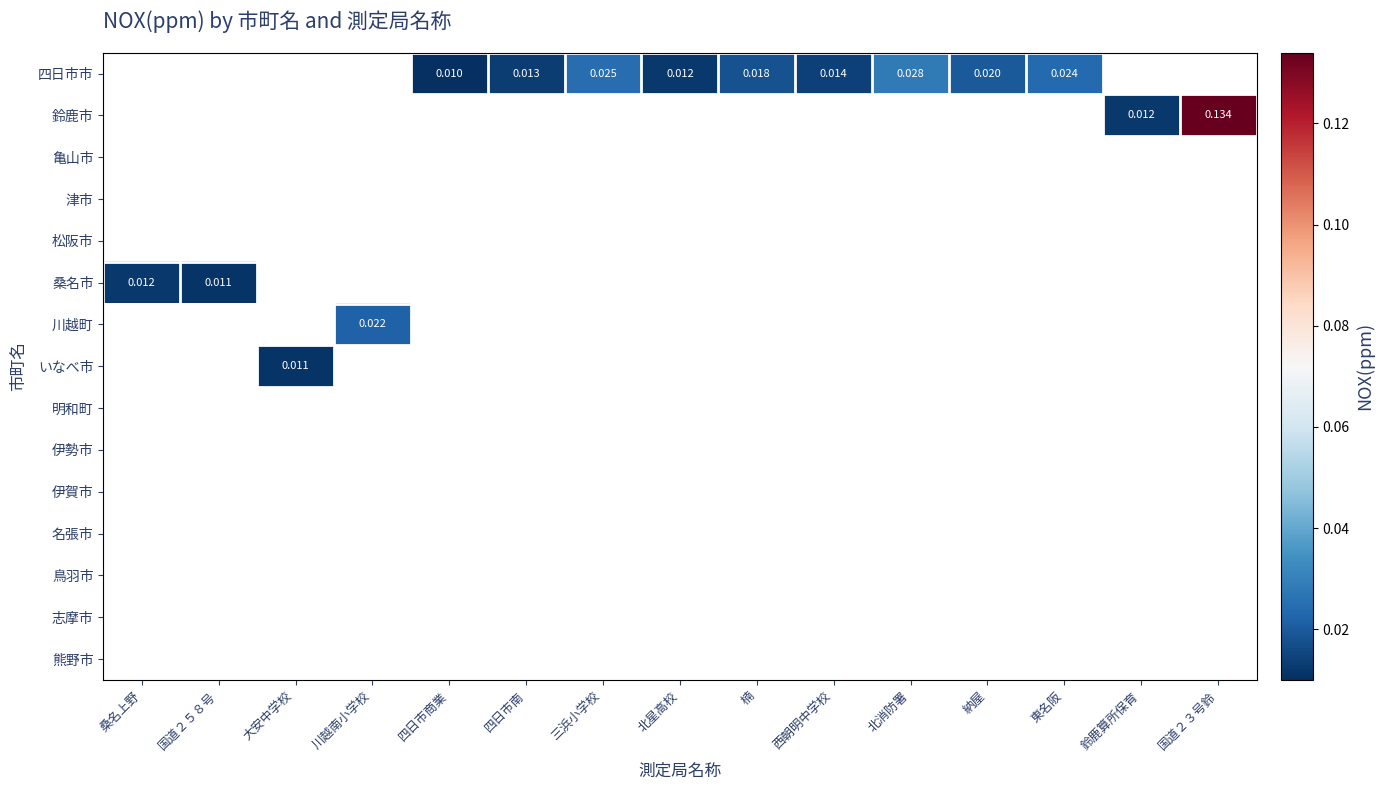

How many values in 川越町 are above zero?

1